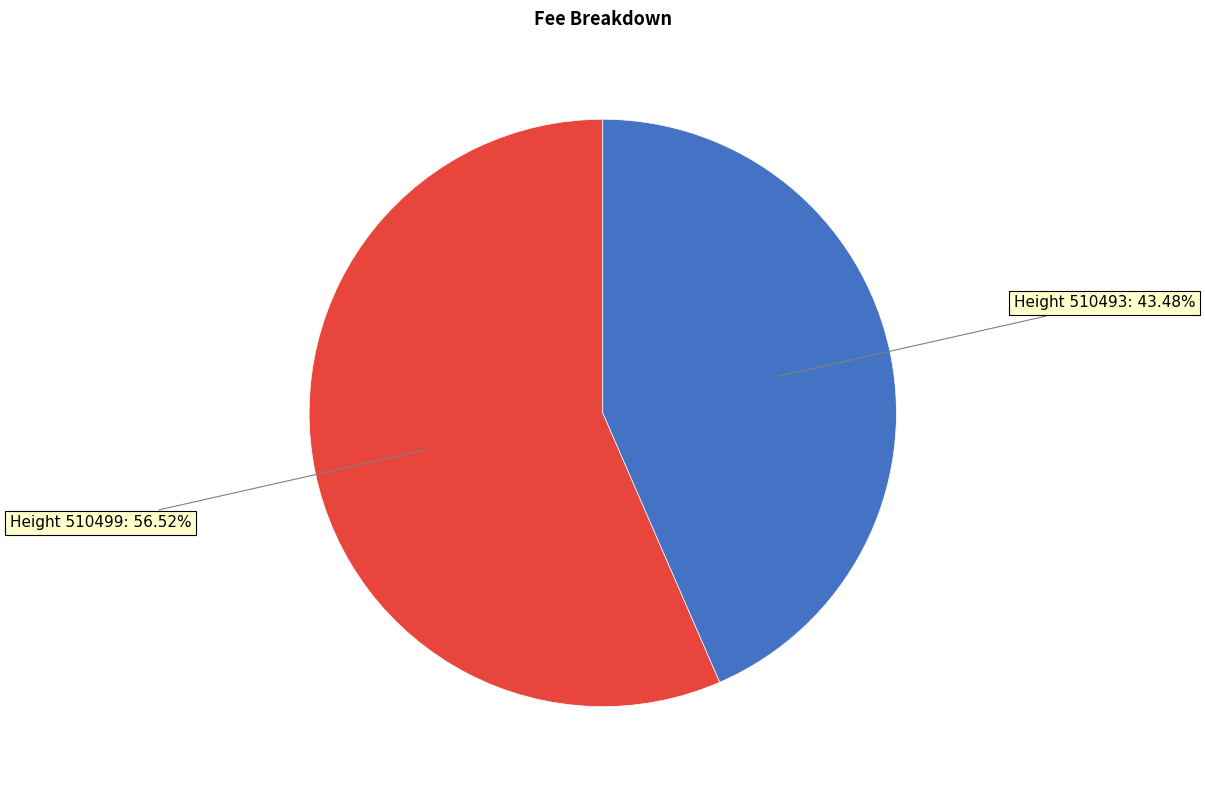

To the nearest percent, what is the average slice percentage?

50%